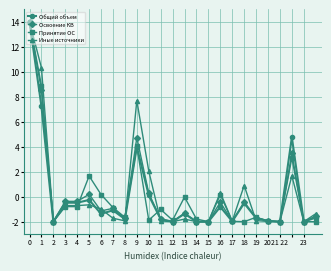

What is the value of the Общий объем point at the 19th from the left?

-0.5